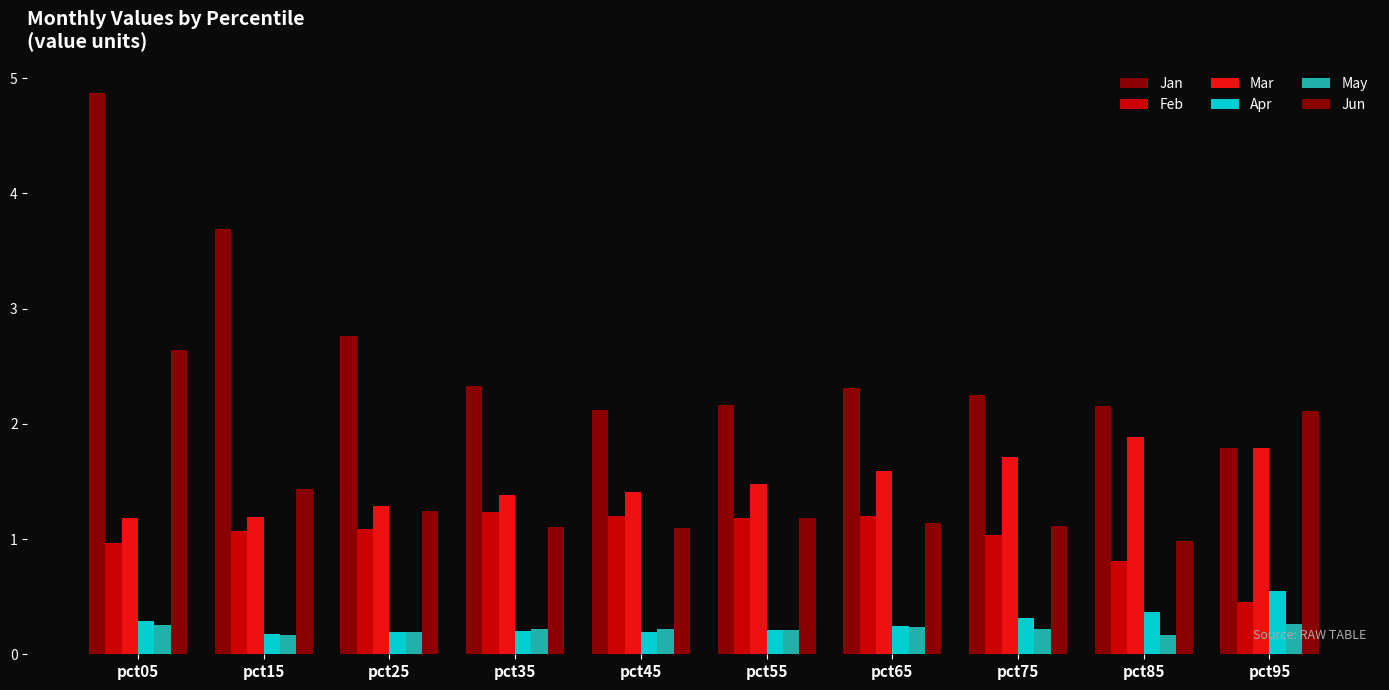

True or false: Mar has a value of 0.7 at pct15.

False